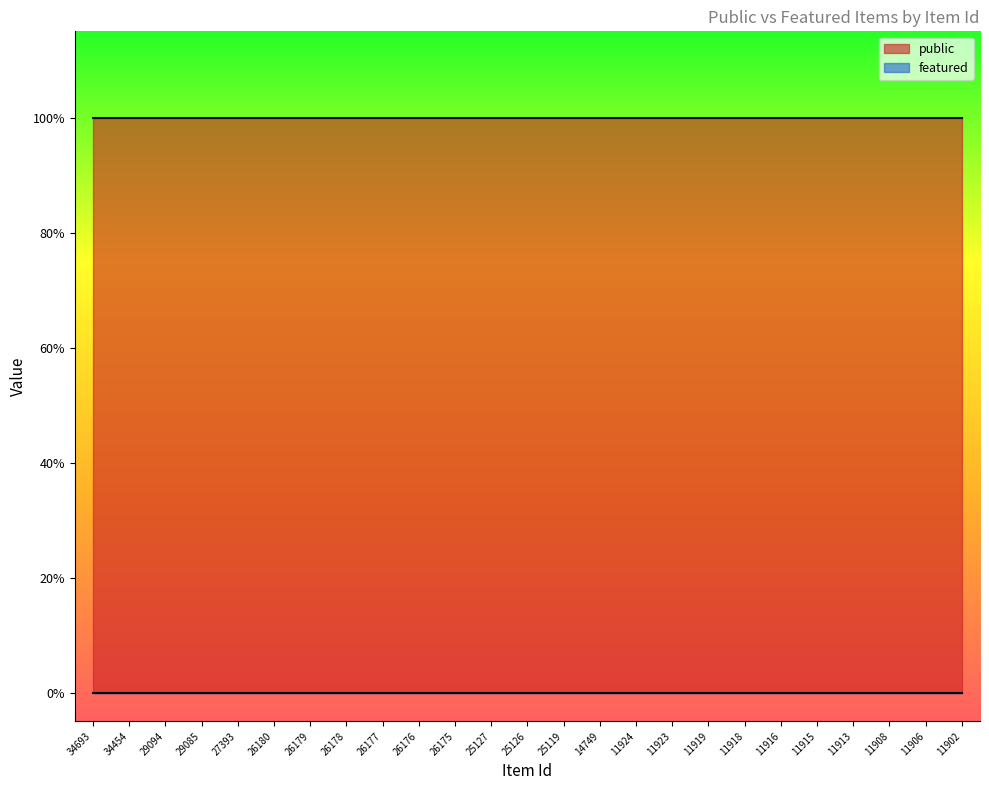

At which label does public reach its minimum?

34693